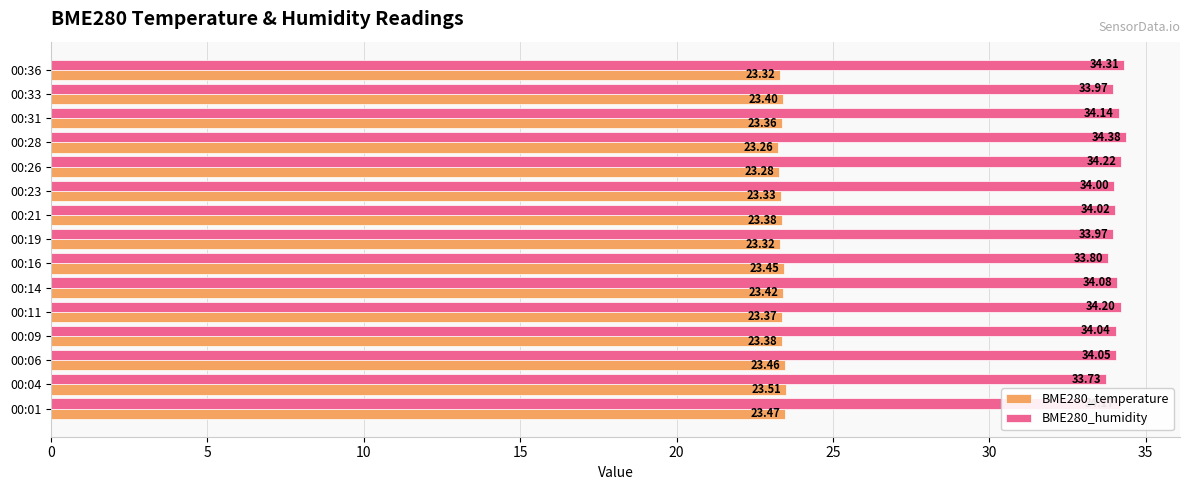

Count the BME280_temperature values in the range 23 to 24.

15